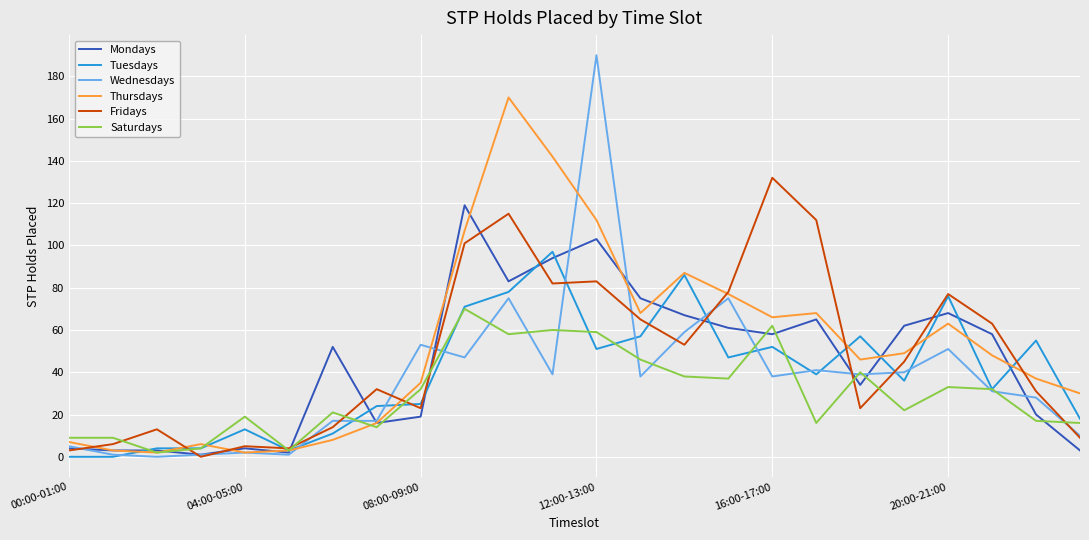

After their last crossing, which series has the higher values: Tuesdays or Mondays?

Tuesdays